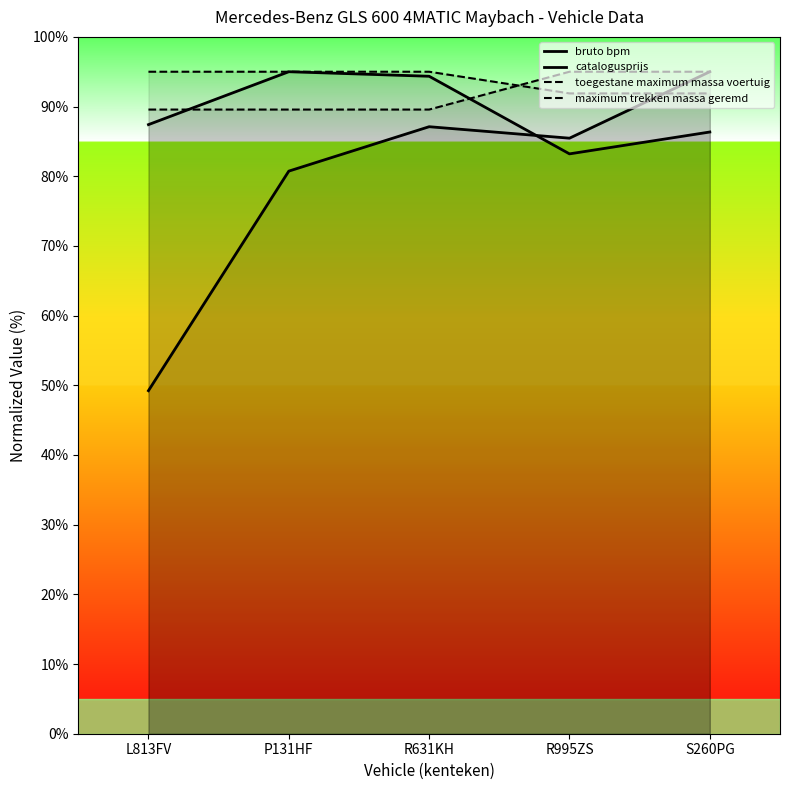

At R995ZS, list the series in order from largest to smallest.

maximum trekken massa geremd, toegestane maximum massa voertuig, bruto bpm, catalogusprijs